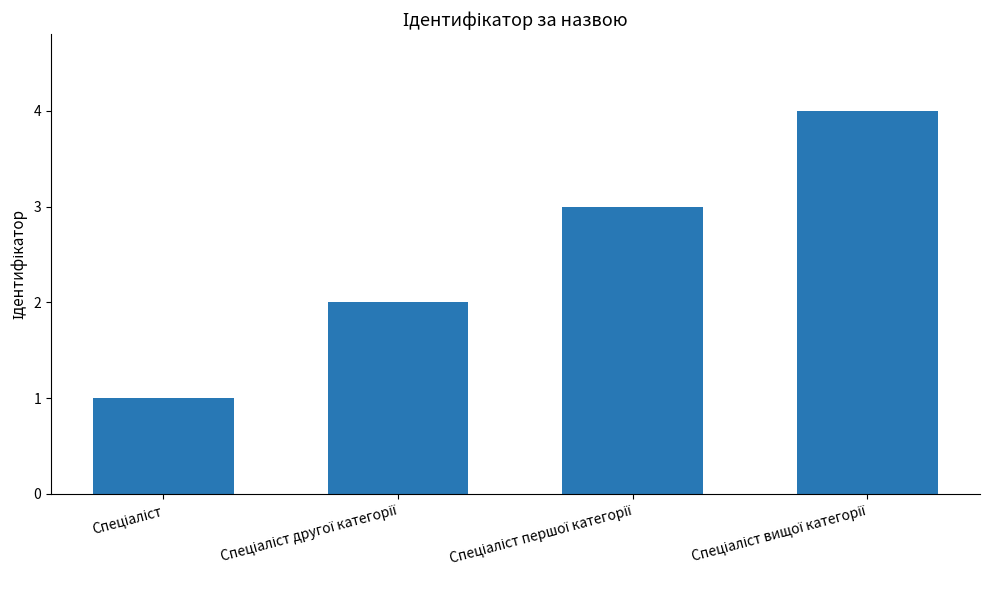

What is the difference between the maximum and minimum values?

3